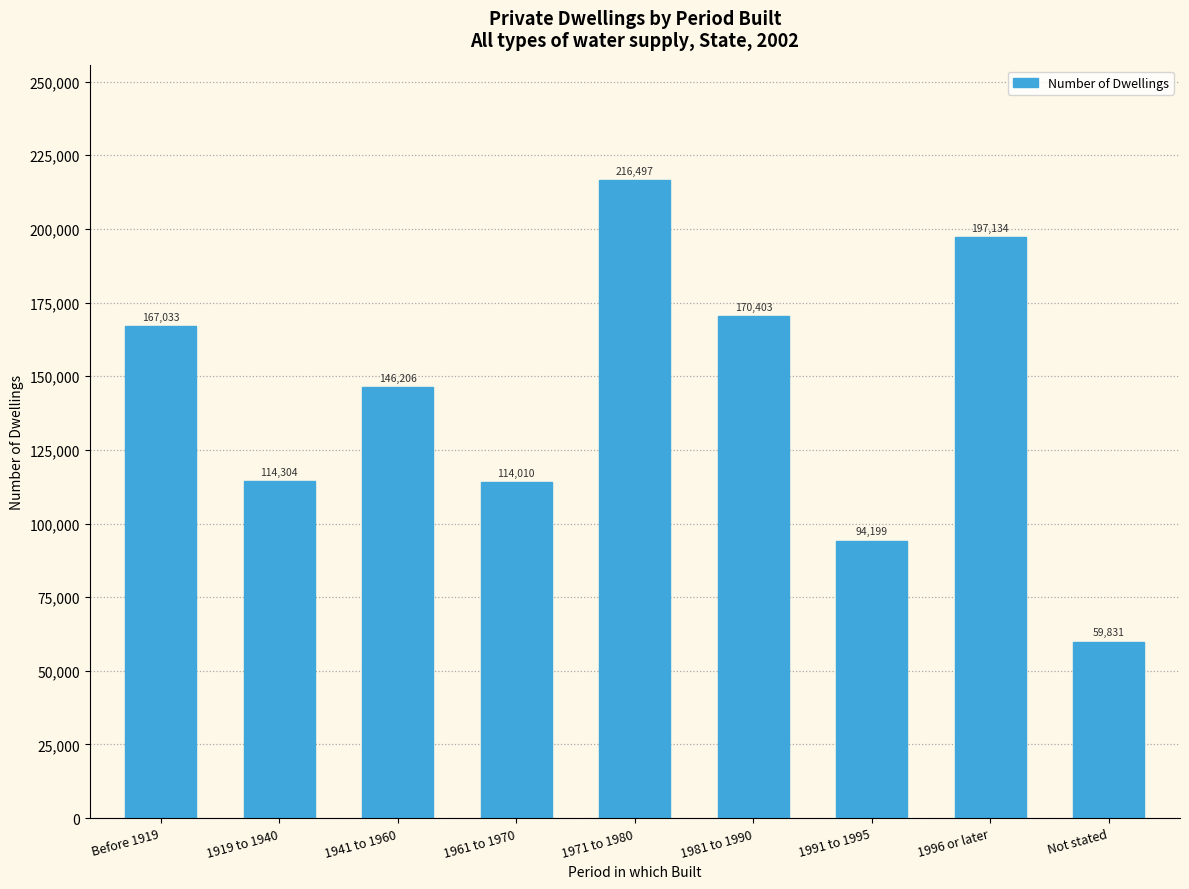

Reading left to right, list all the values displayed in this chart.

167033	114304	146206	114010	216497	170403	94199	197134	59831